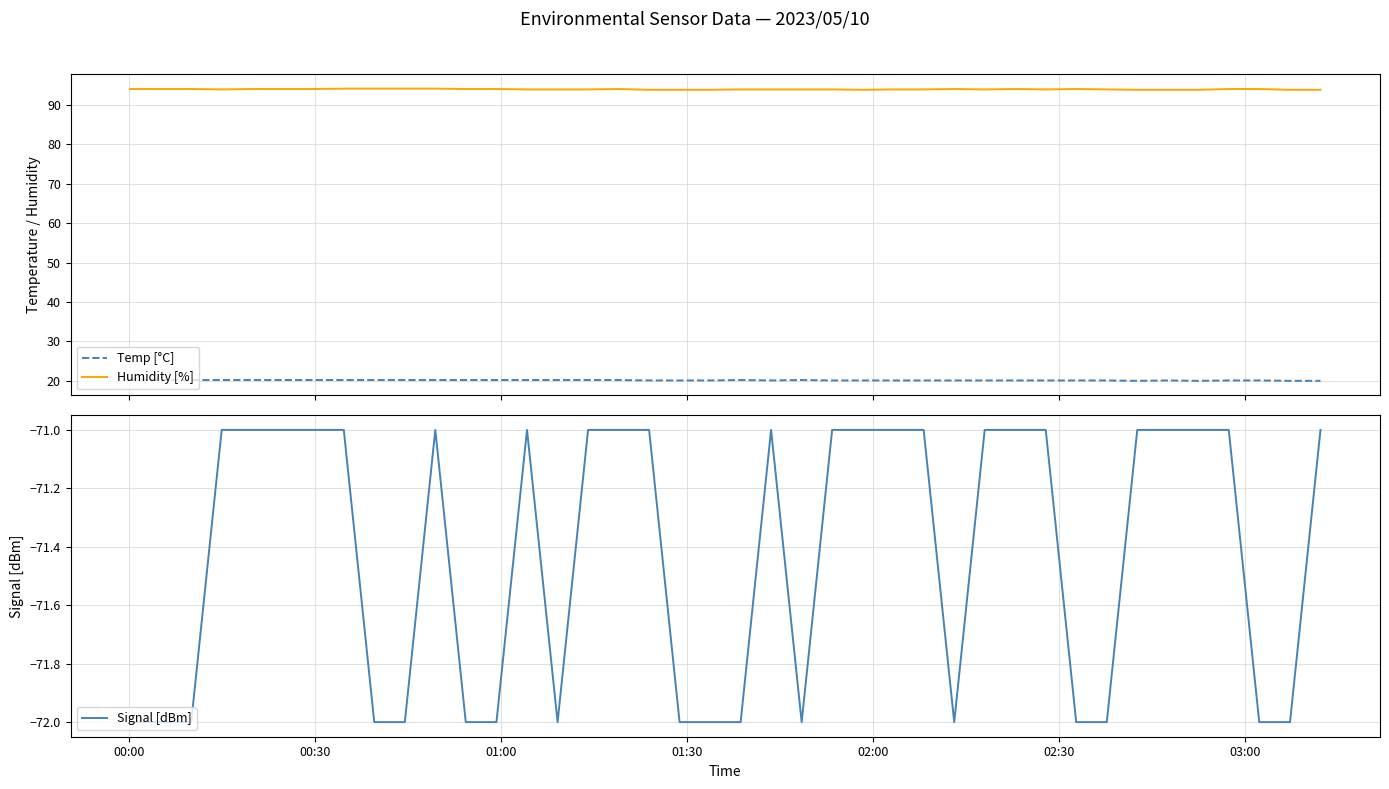

What is the lowest value of the Signal [dBm] series?

-72